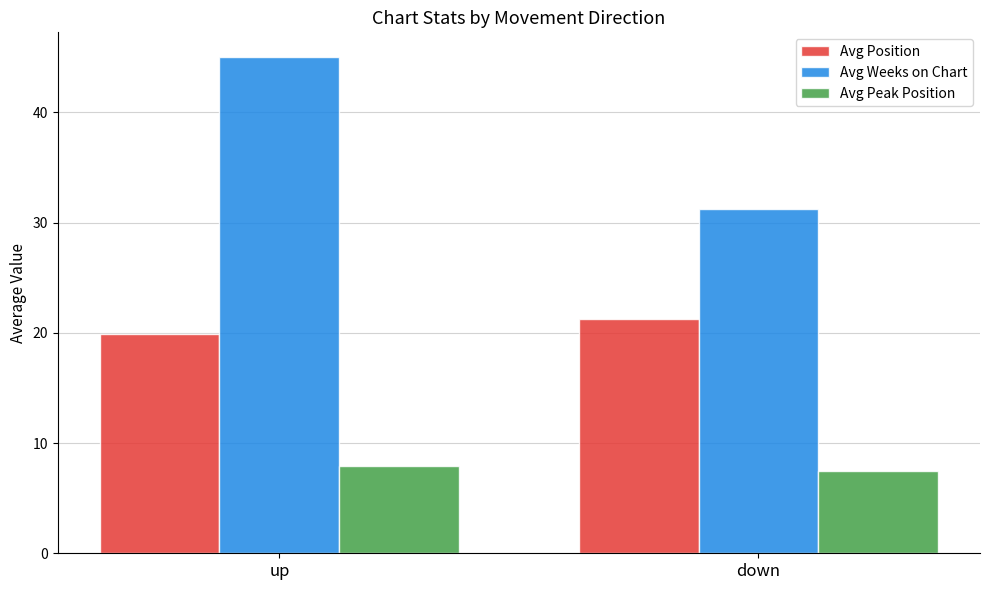

Which series has the widest spread of values?

Avg Weeks on Chart